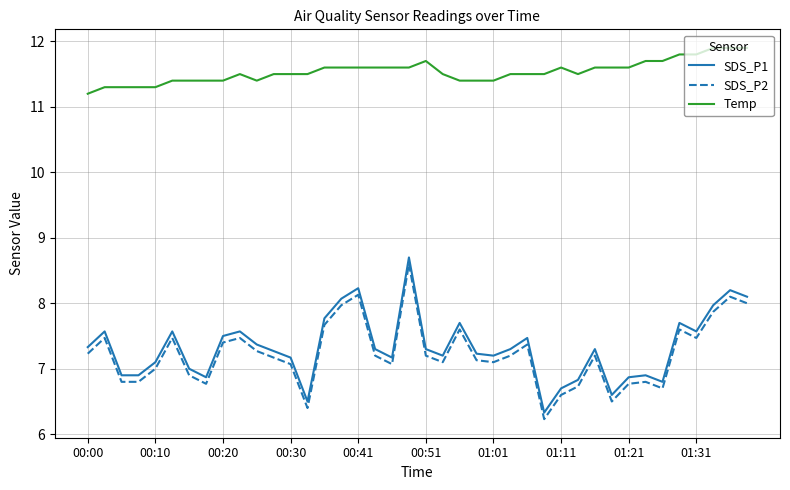

What is the difference between the maximum and minimum values in the Temp series?

0.7